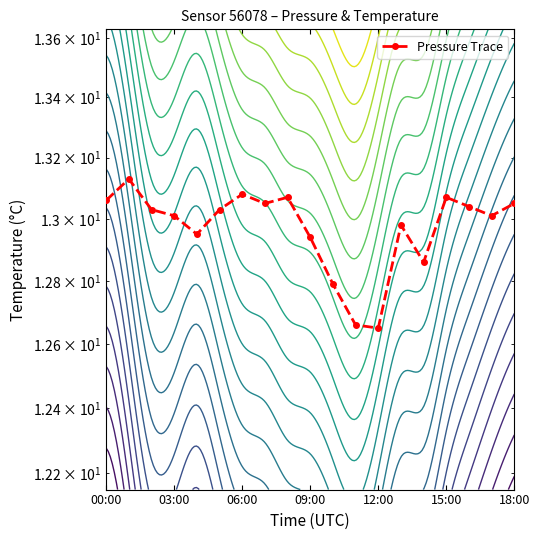

The value at 12:00 is 12.7. True or false?

True